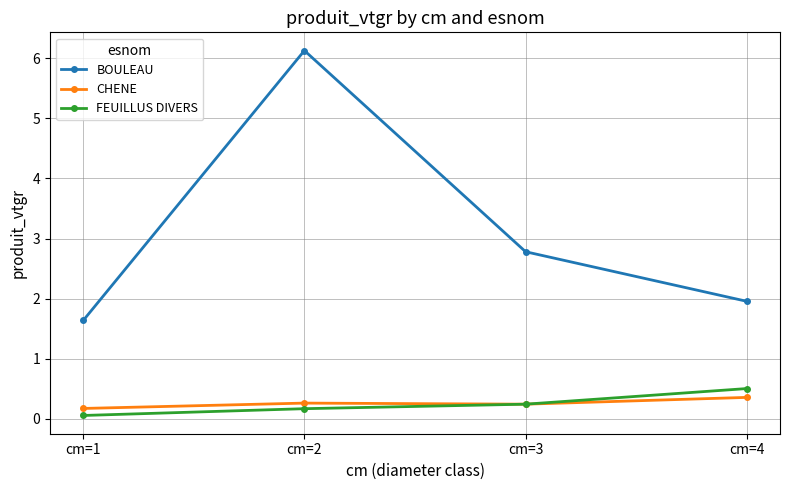

At which category is the sum across all series the highest?

cm=2